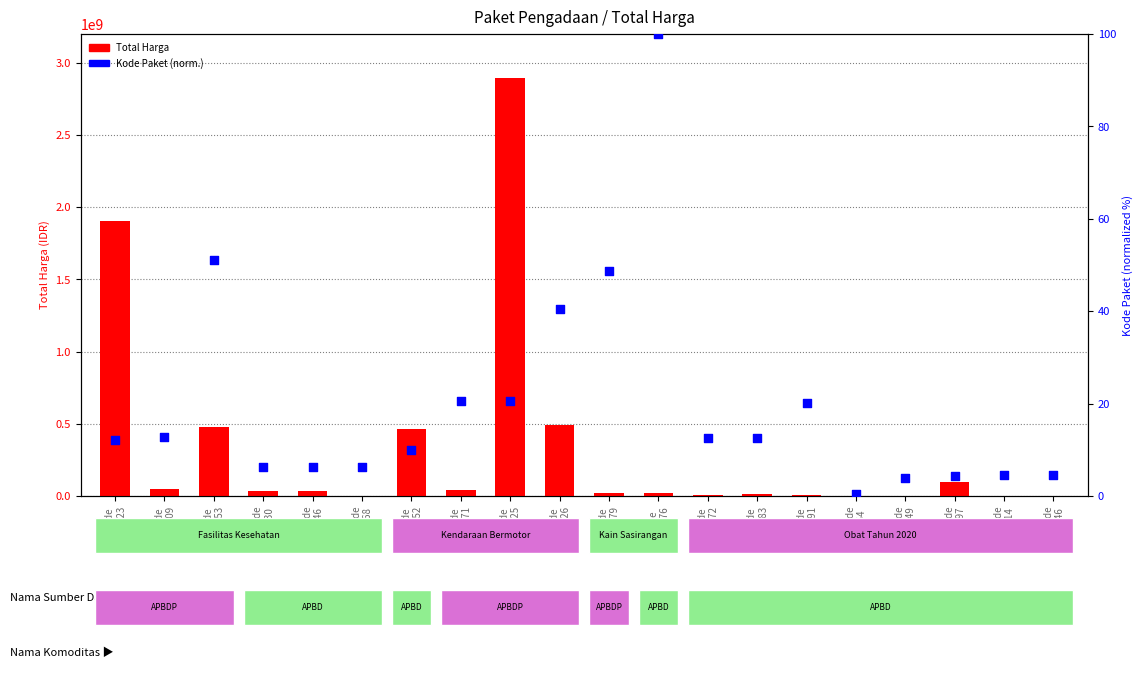

Which series contains the lowest Y value?

Kode Paket (norm.)